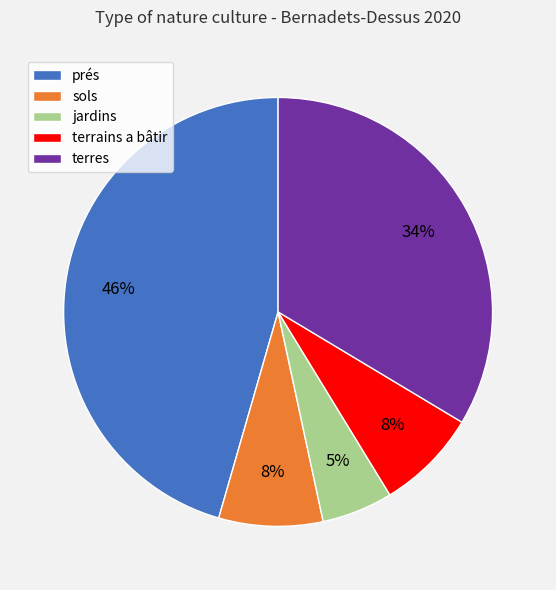

To the nearest percent, what portion does terres represent?

34%